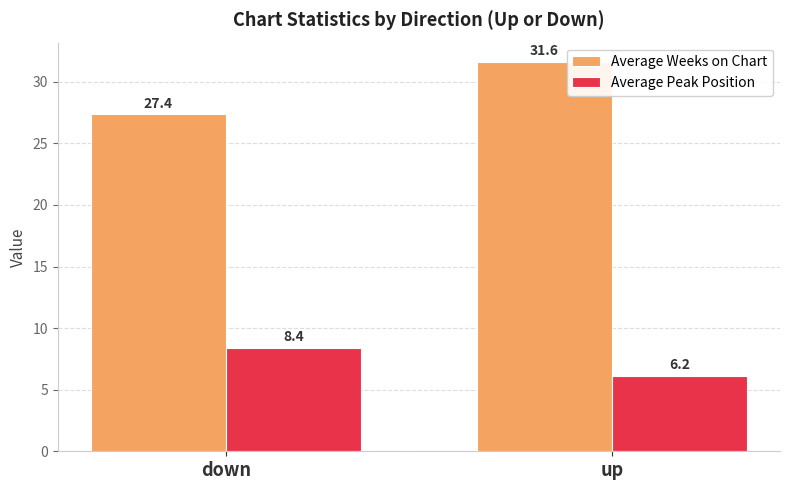

Which series changed the most between down and up?

Average Weeks on Chart